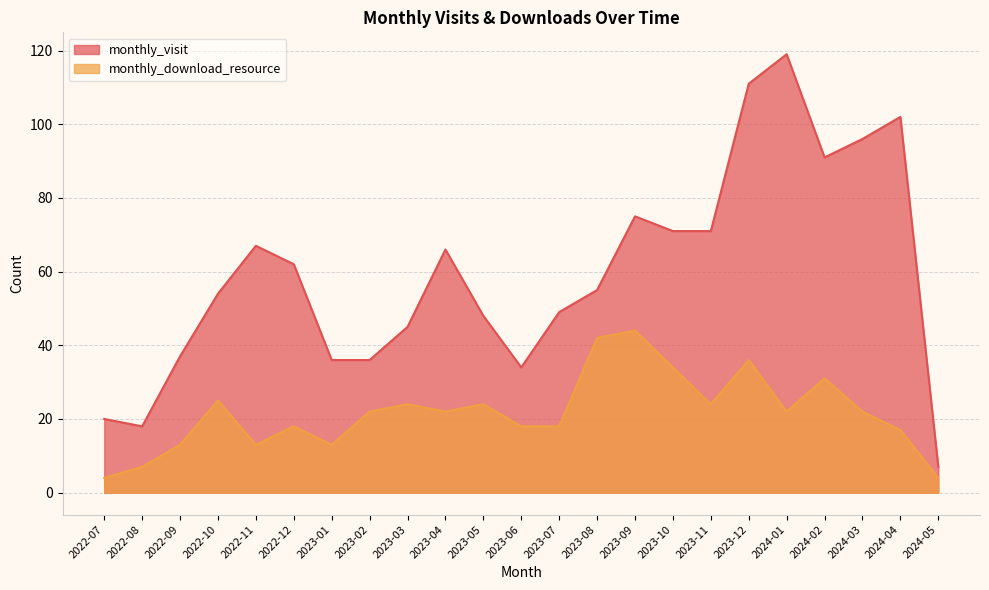

Which series has the widest spread of values?

monthly_visit